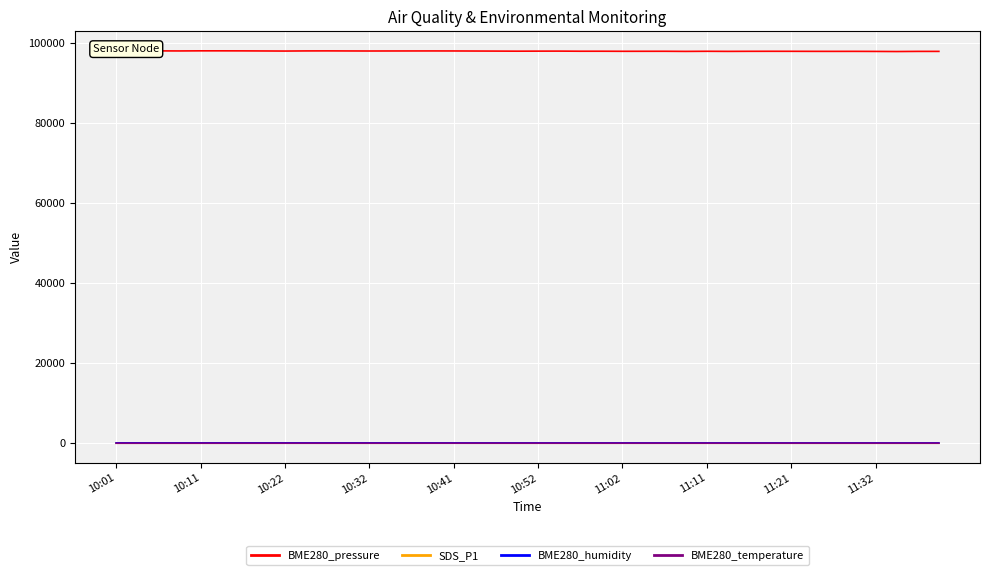

Reading right to left, what are all the values shown in this chart?

BME280_pressure: 97945.2	97945.5	97910.2	97937.8	97954.6	97949.4	97955.6	97966.8	97972.4	97964.8	97947.7	97971.7	97944.2	97973.9	97972.3	97968.0	97986.7	97985.2	98014.0	98009.1	97996.9	98018.6	98034.7	98051.3	98057.7	98053.8	98048.2	98041.8	98053.6	98071.8	98061.9	98028.8	98050.9	98072.8	98082.6	98083.2	98056.6	98071.6	98073.2	98089.4
SDS_P1: 6.8	6.7	4.7	5.9	7.0	6.3	6.4	8.4	11.6	7.1	8.7	8.9	9.1	11.8	9.5	11.5	8.3	9.9	10.1	10.5	10.1	14.2	12.5	18.5	18.2	10.5	9.6	7.7	13.5	9.5	11.9	11.4	12.1	10.5	9.1	8.3	8.0	8.5	10.3	9.2
BME280_humidity: 84.0	84.5	84.6	84.2	84.6	85.2	85.0	84.9	85.0	85.5	86.2	86.2	86.3	86.2	87.7	88.4	88.6	89.3	90.0	90.0	90.1	89.5	90.0	90.0	92.0	93.0	95.5	96.7	98.3	99.5	100.0	100.0	100.0	100.0	100.0	100.0	100.0	100.0	100.0	100.0
BME280_temperature: 13.2	13.2	13.0	13.0	13.2	13.1	13.2	13.2	13.2	13.2	13.1	13.3	13.1	13.3	13.2	12.9	12.8	12.7	12.6	12.6	12.6	12.6	12.6	12.5	12.6	12.5	12.2	12.1	12.0	11.8	11.7	11.3	11.1	11.0	10.8	10.5	10.2	9.8	9.1	8.1